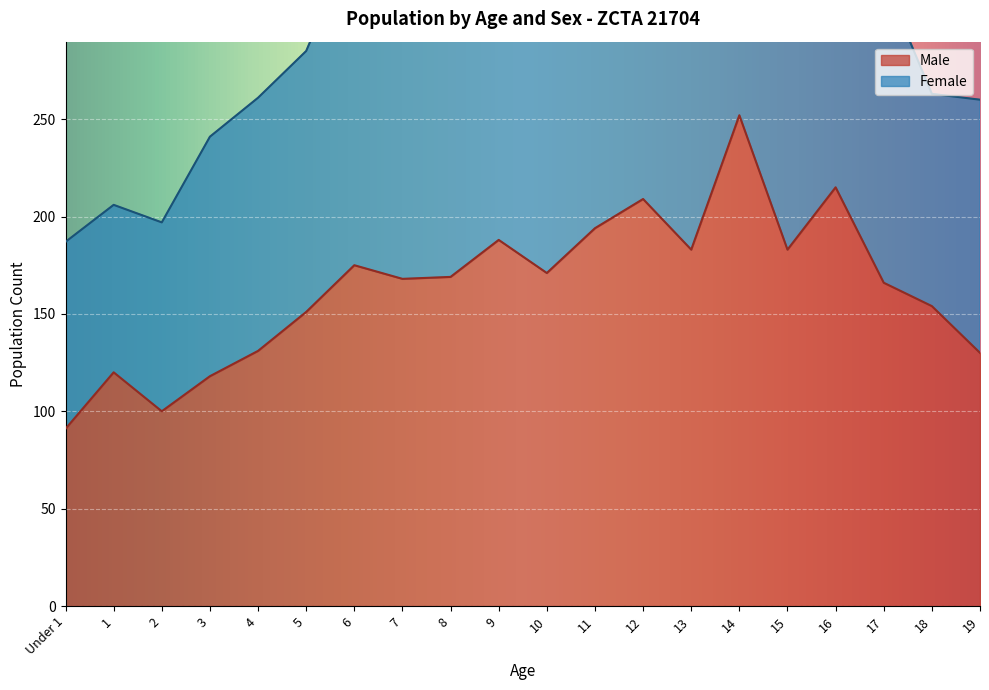

Reading left to right, what are all the values shown in this chart?

Under 1=91	1=120	2=100	3=118	4=131	5=151	6=175	7=168	8=169	9=188	10=171	11=194	12=209	13=183	14=252	15=183	16=215	17=166	18=154	19=130